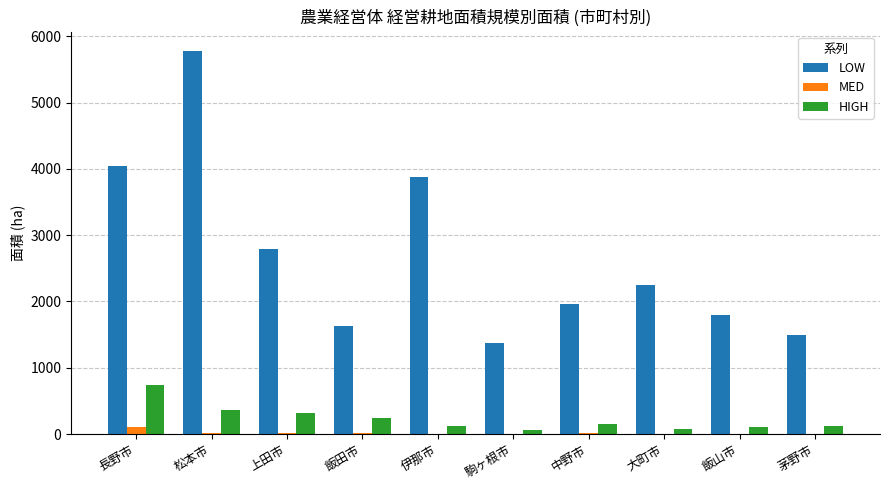

Which series changed the most between 上田市 and 伊那市?

LOW